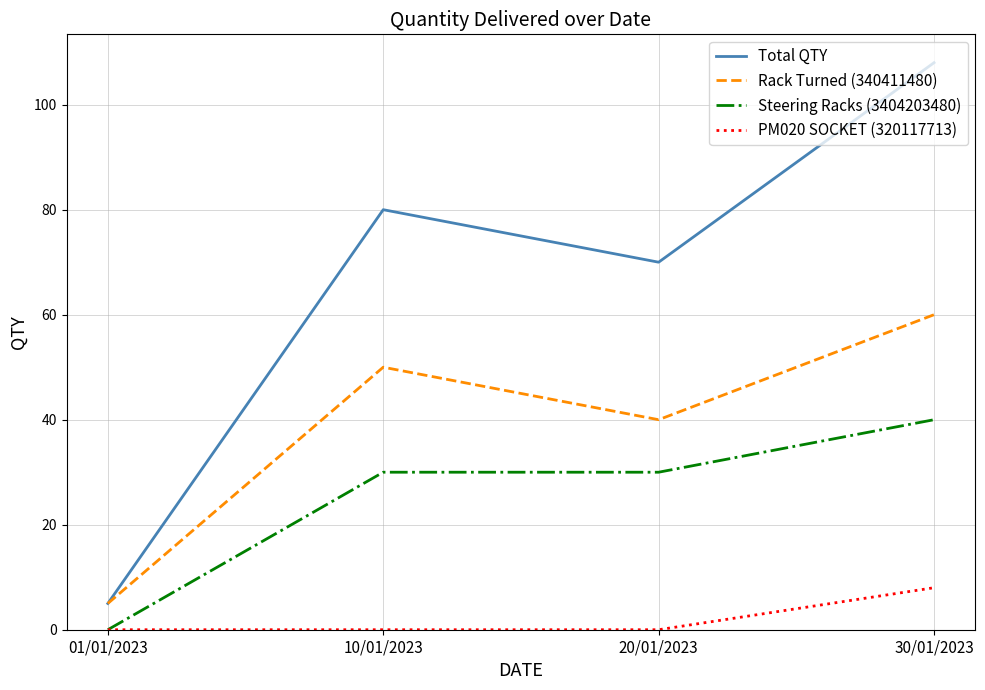

Is it true that Total QTY equals 114 at 10/01/2023?

False